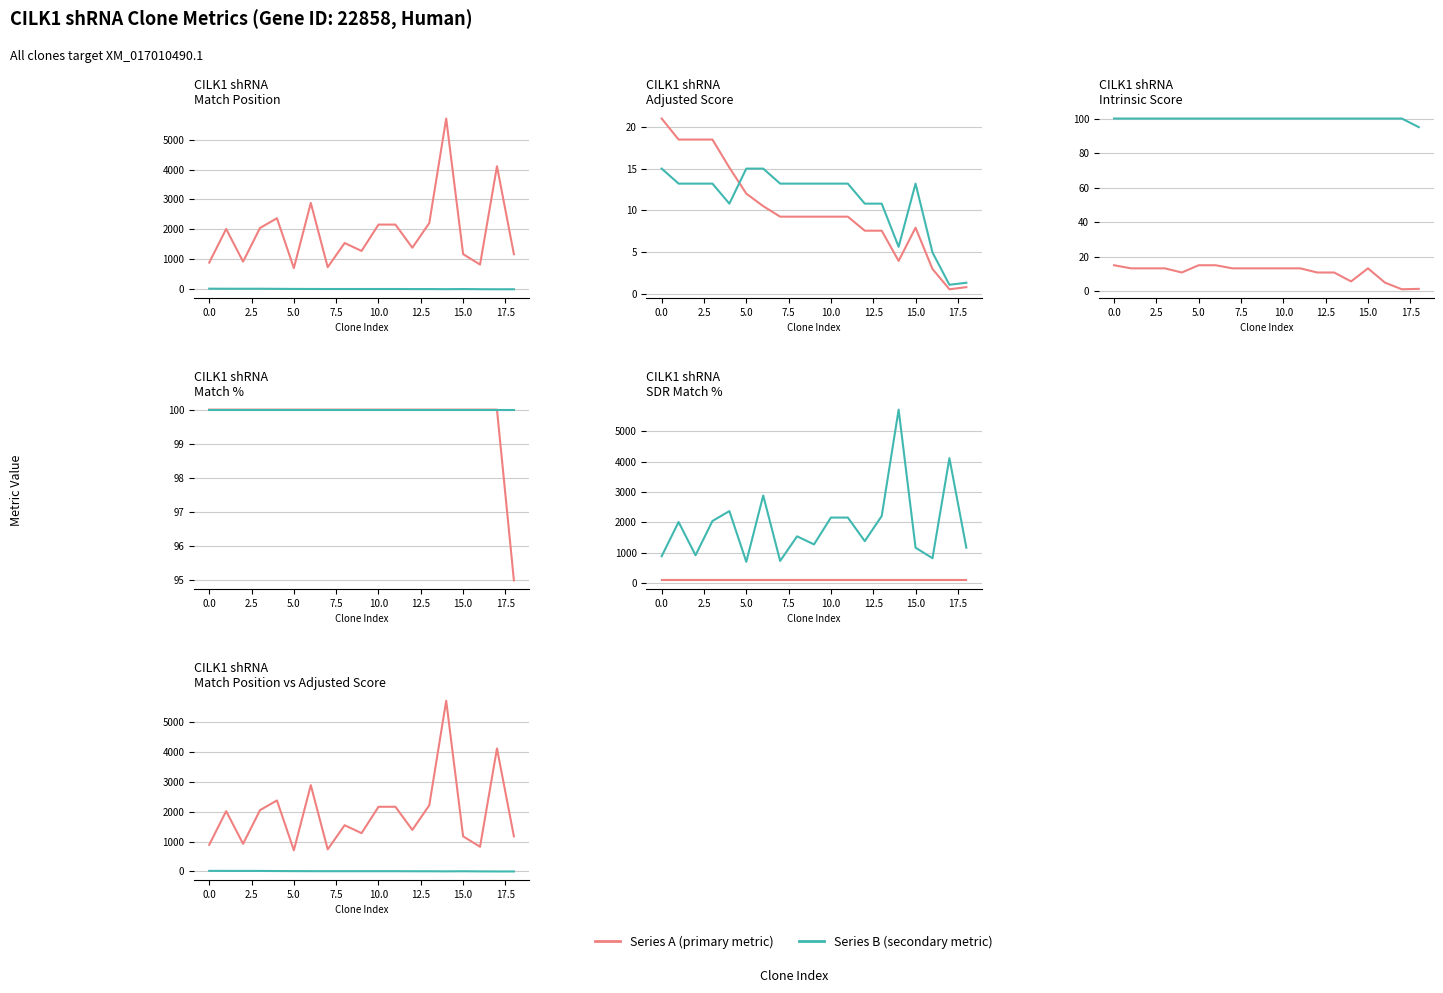

Is it true that SDR Match % equals 100.0 at 11?

True